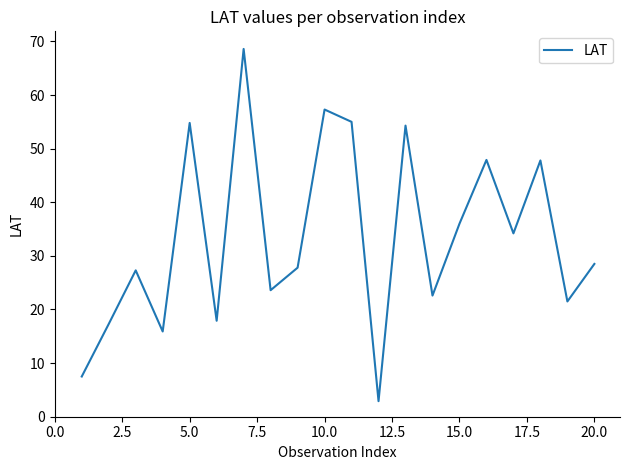

What is the difference between the maximum and minimum values?

65.7